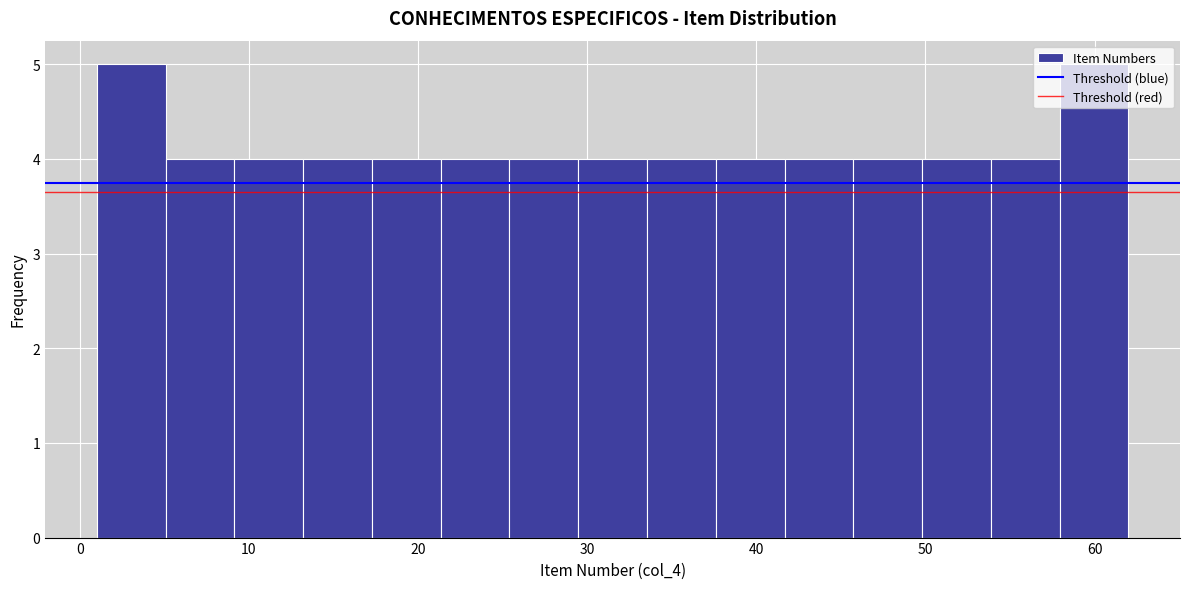

Reading left to right, transcribe this chart: for each bar, give the range it covers on the x-axis and its height. Neither the bar edges nor the heights are printed on the chart, so give them approximately, as read against the axes.

1 to 5: 5
5 to 9: 4
9 to 13: 4
13 to 17: 4
17 to 21: 4
21 to 25: 4
25 to 29: 4
29 to 34: 4
34 to 38: 4
38 to 42: 4
42 to 46: 4
46 to 50: 4
50 to 54: 4
54 to 58: 4
58 to 62: 5